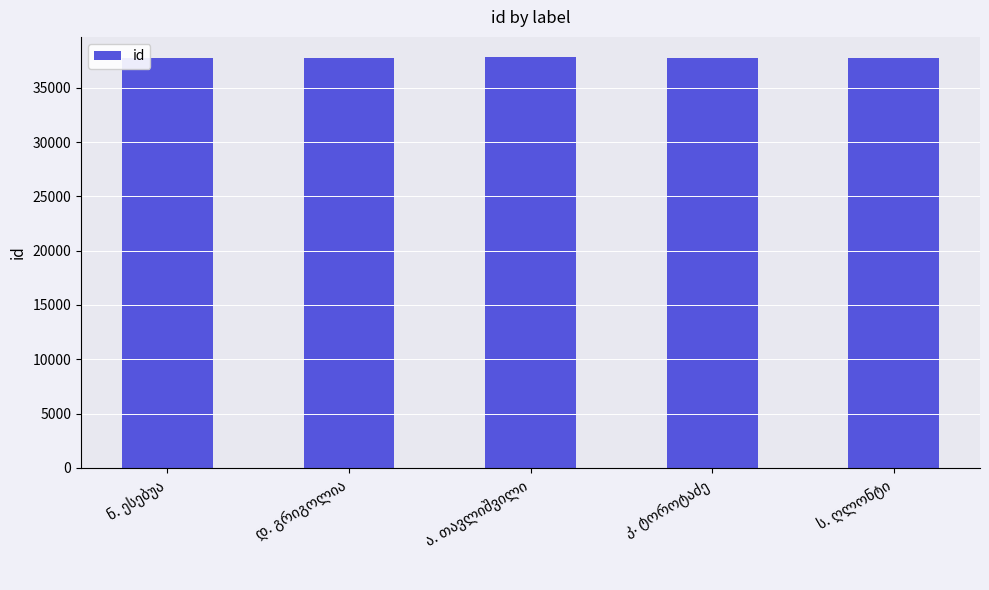

What is the value of the 3rd bar from the left?

37796